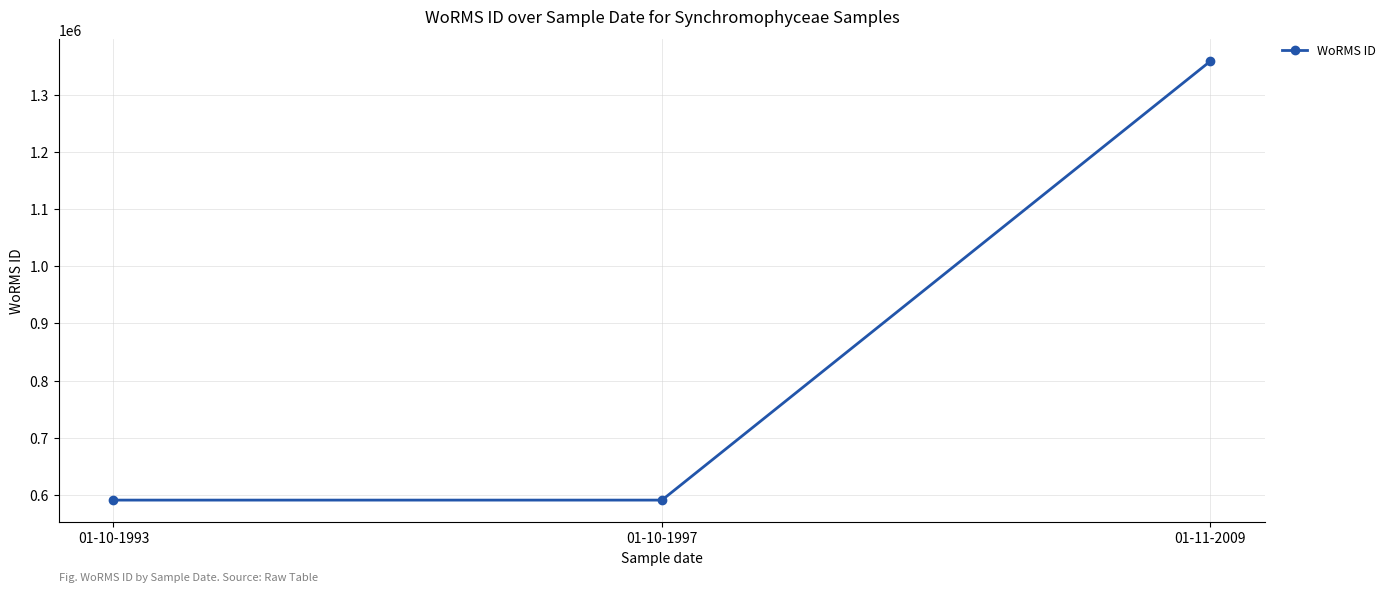

Which category has the highest value across all series?

01-11-2009